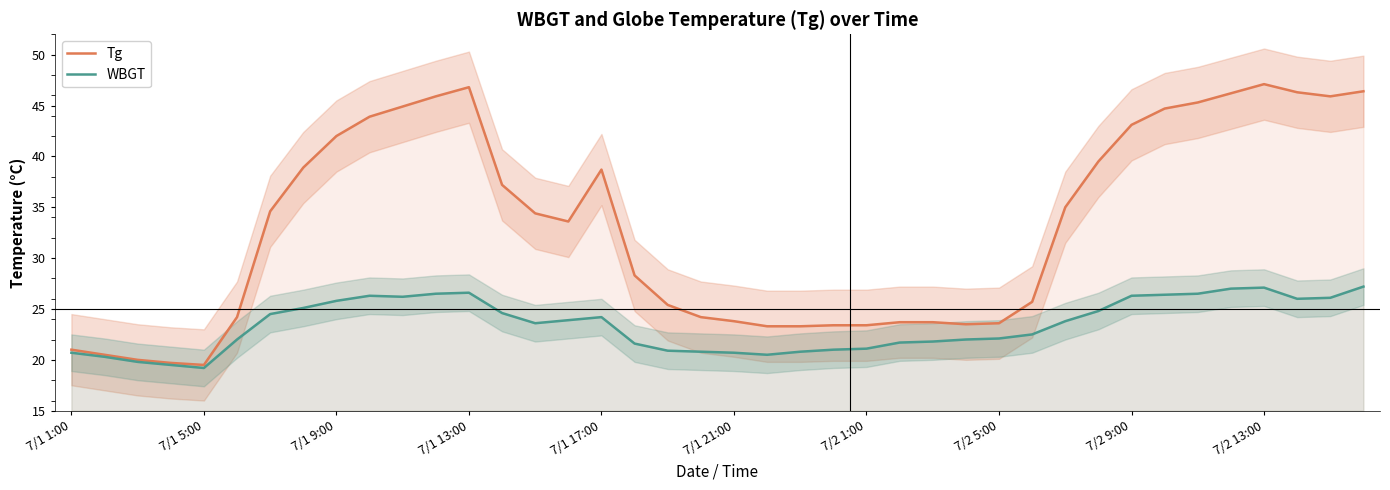

What is the difference between the maximum and second lowest values in the Tg series?

27.4